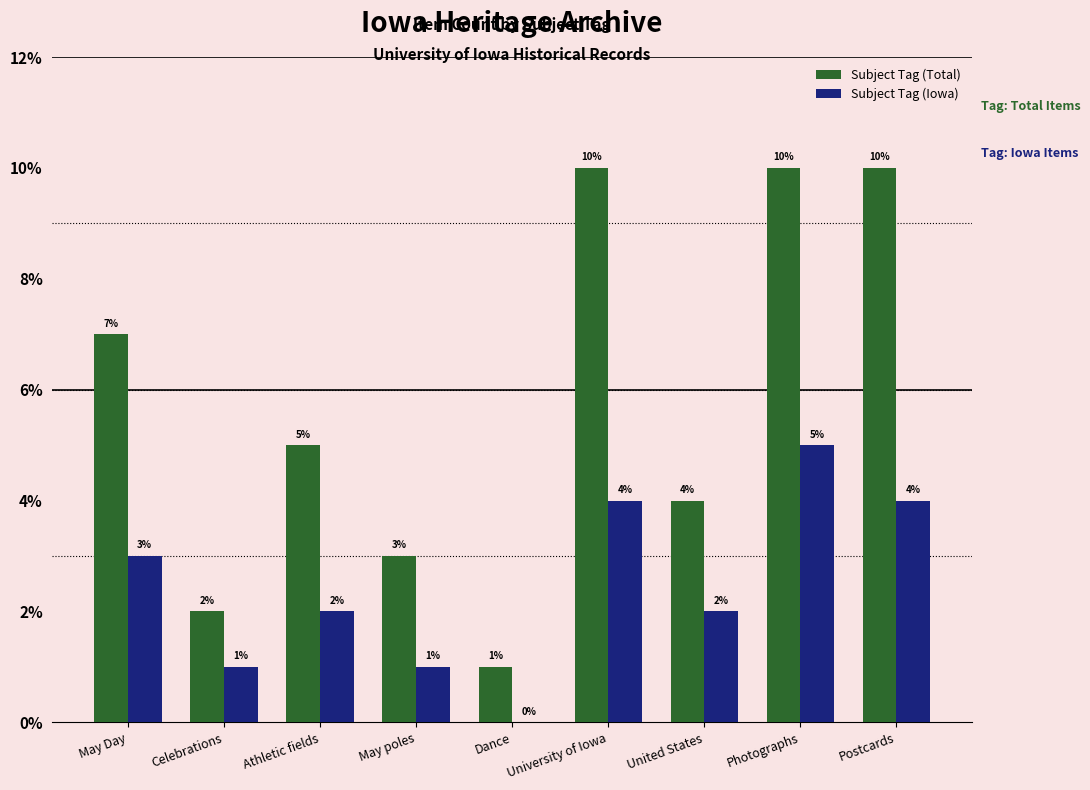

Reading left to right, transcribe all the data shown in this chart.

Subject Tag (Total): May Day=7	Celebrations=2	Athletic fields=5	May poles=3	Dance=1	University of Iowa=10	United States=4	Photographs=10	Postcards=10
Subject Tag (Iowa): May Day=3	Celebrations=1	Athletic fields=2	May poles=1	Dance=0	University of Iowa=4	United States=2	Photographs=5	Postcards=4